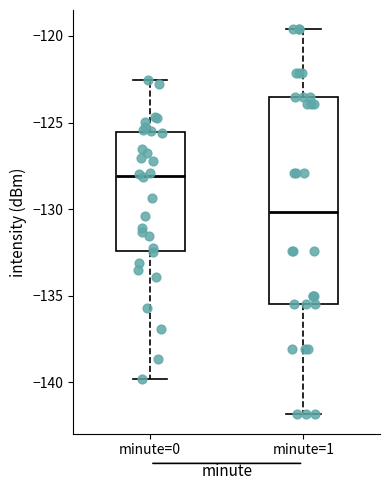

Which box's median line is the lowest?

minute=1